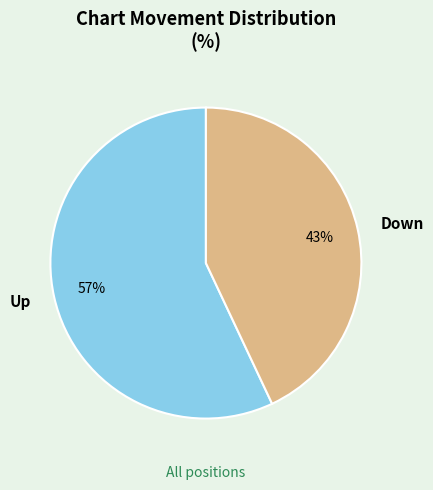

Rank the categories by value from lowest to highest.

Down, Up